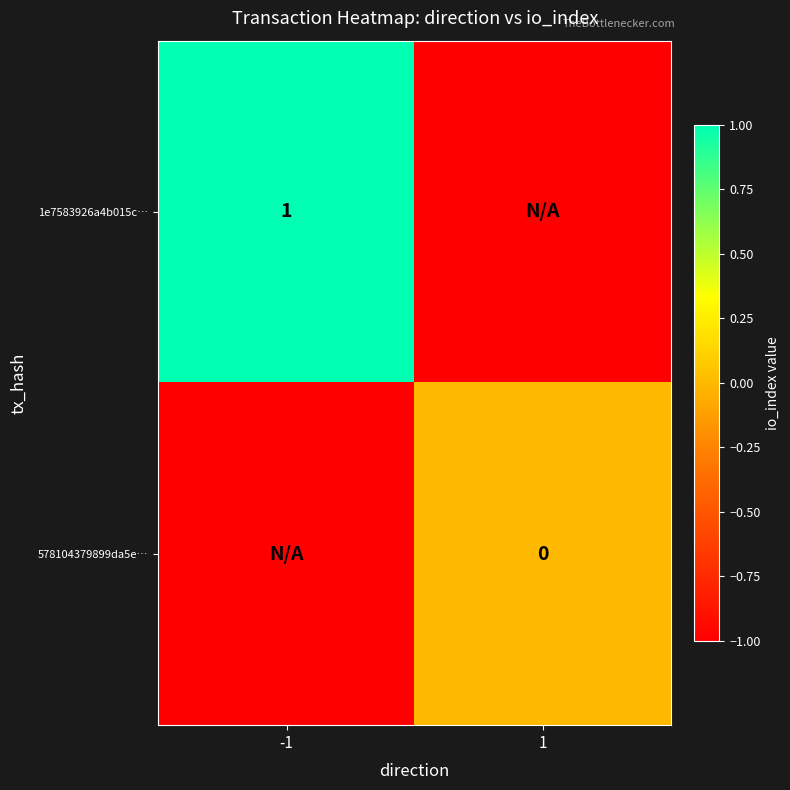

What is the greatest value displayed?

1